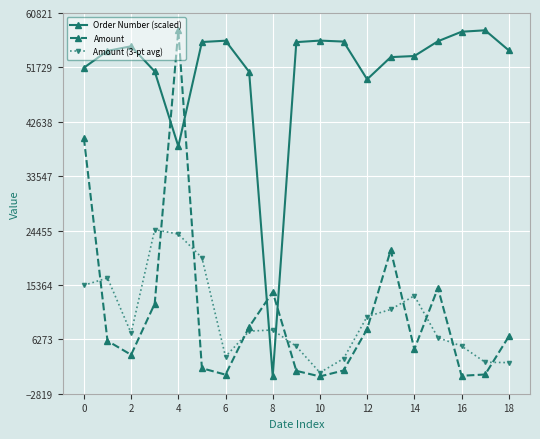

What is the sum of all Order Number (scaled) values?

965554.0